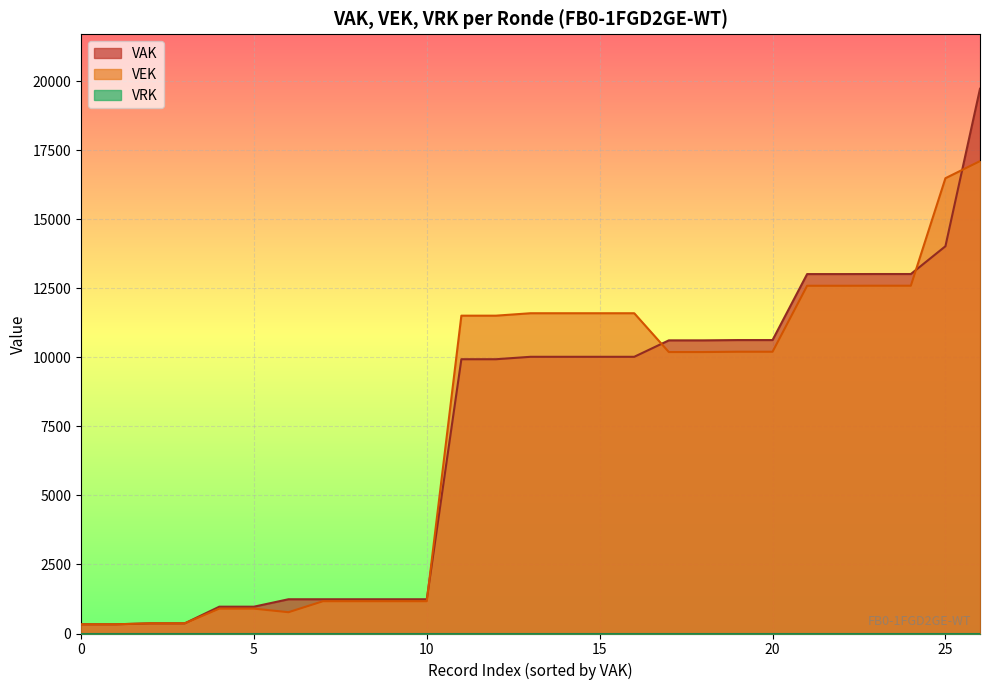

Which series has the largest range (max minus min)?

VAK